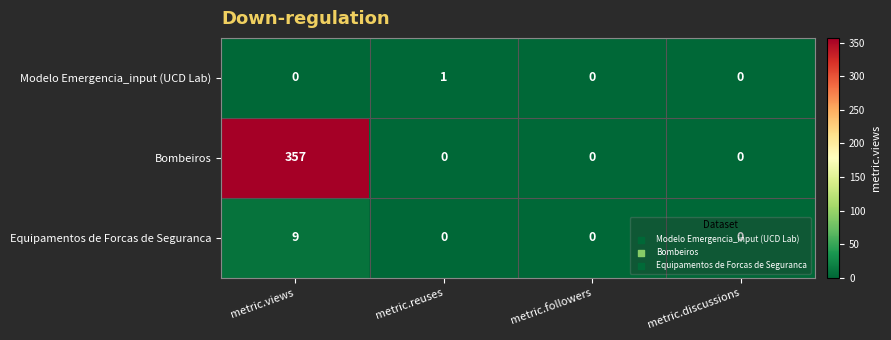

What is the sum of all Bombeiros values?

357